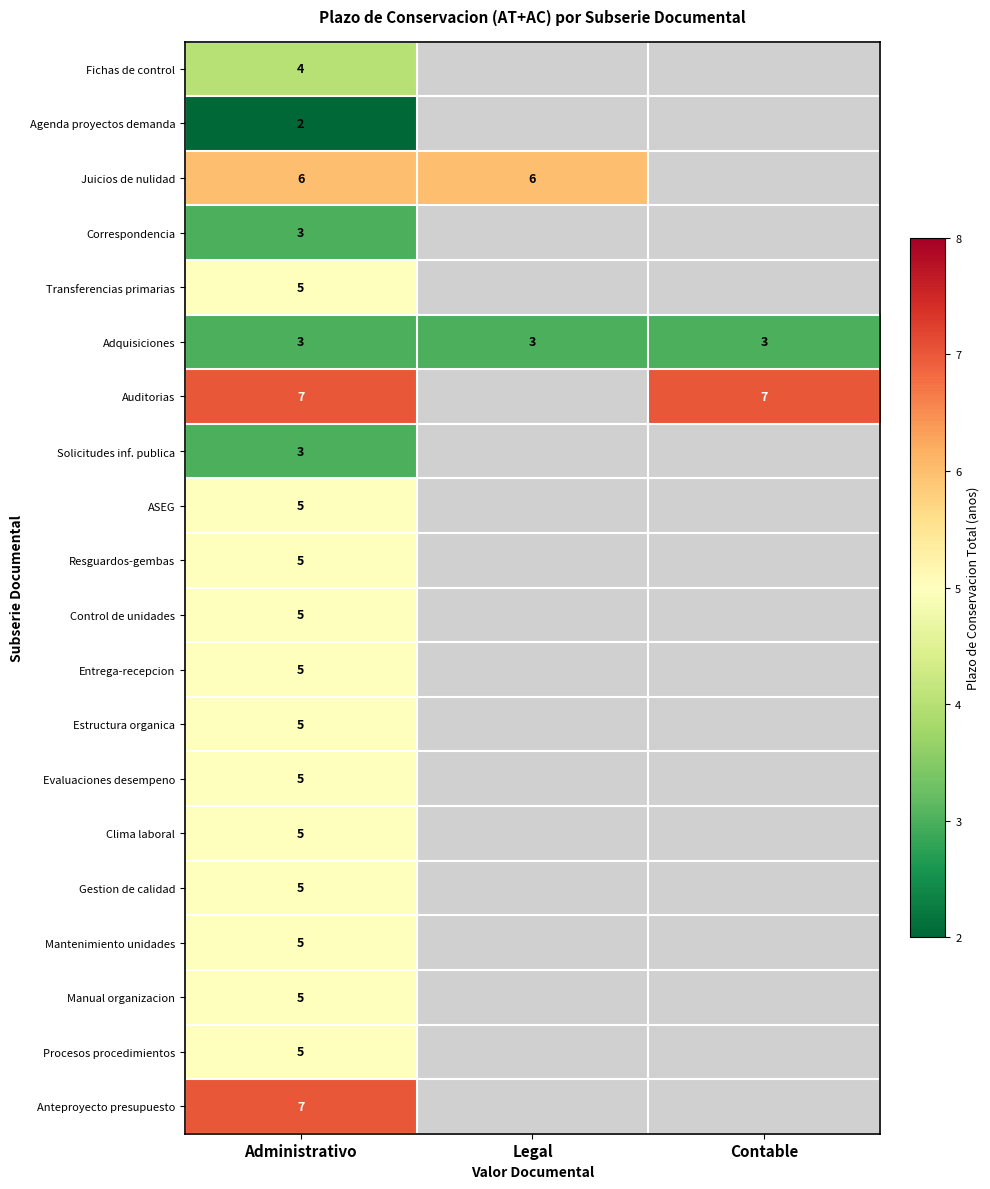

What is the highest value of the Adquisiciones series?

3